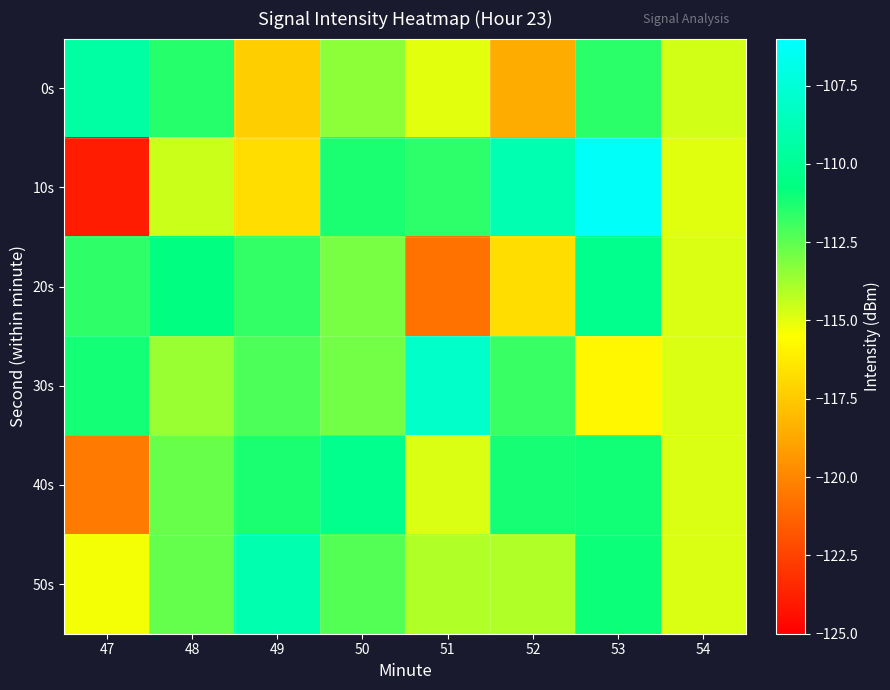

At 47, list the series in order from largest to smallest.

0s, 30s, 20s, 50s, 40s, 10s